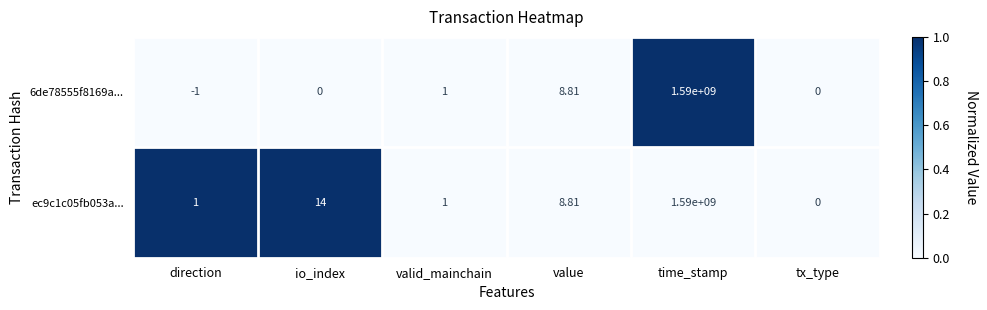

At which label does ec9c1c05fb053a... reach its minimum?

tx_type